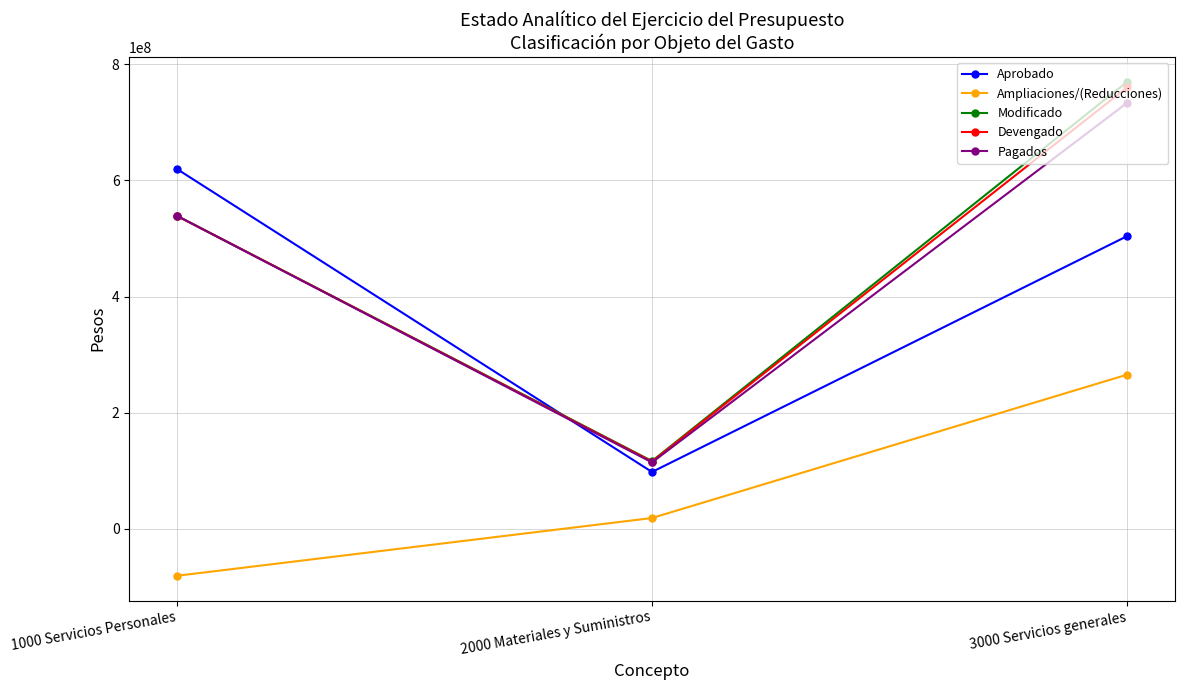

The value of Devengado at 1000 Servicios Personales is 539111046.9. True or false?

True